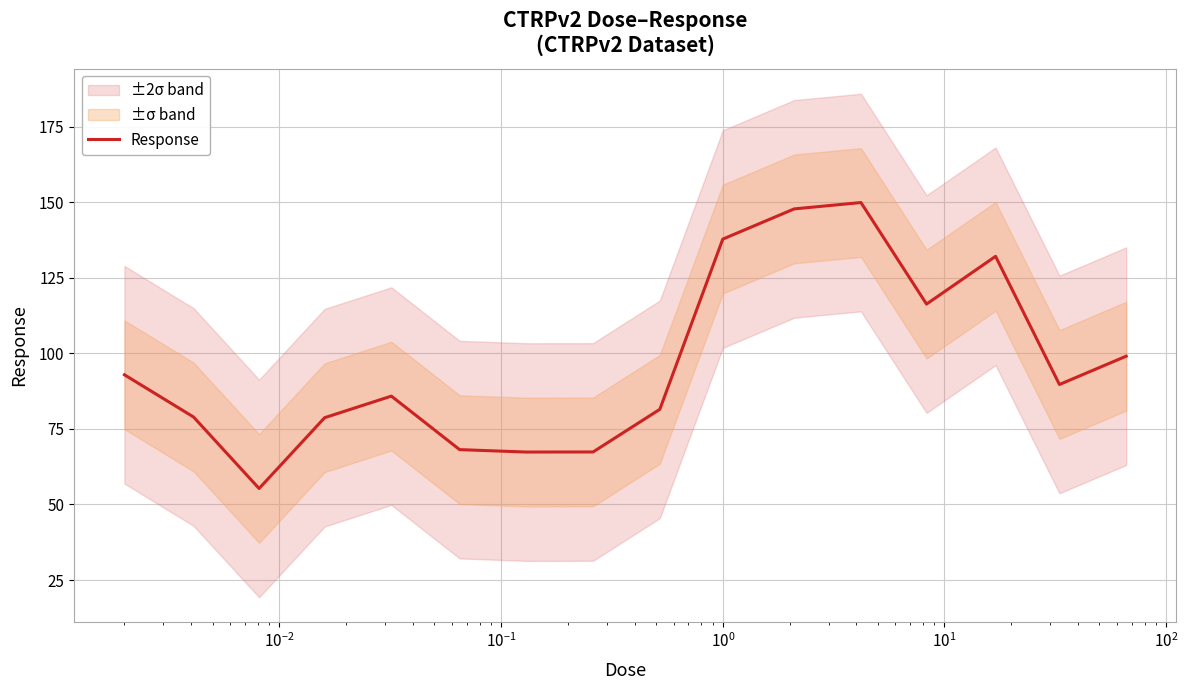

How many interior local valleys (lower than both neighbors) does the data have?

4